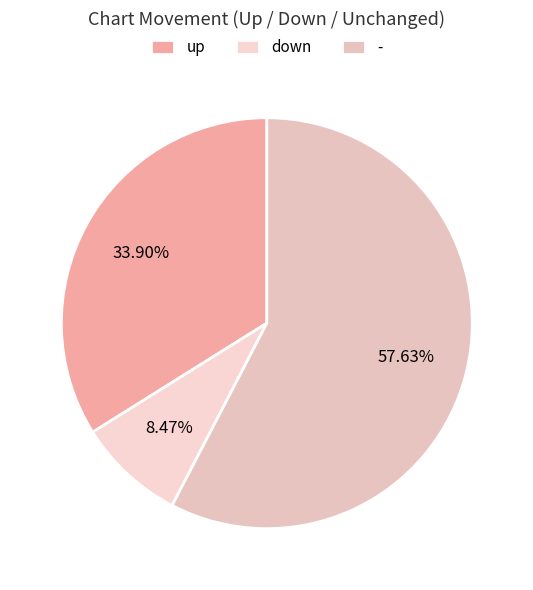

What percentage is NOT represented by down?

91.5%